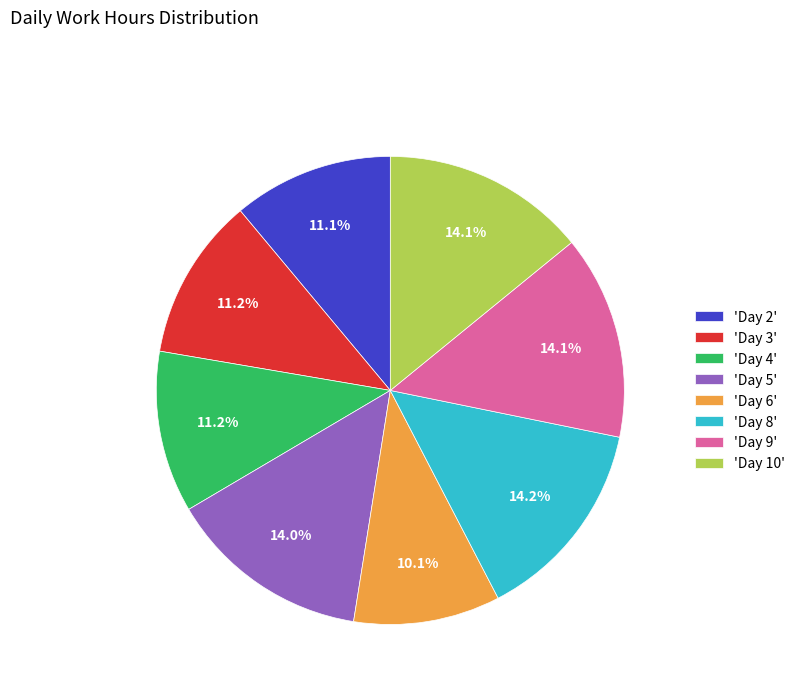

Do 'Day 8' and 'Day 3' together represent more than half of the pie?

No